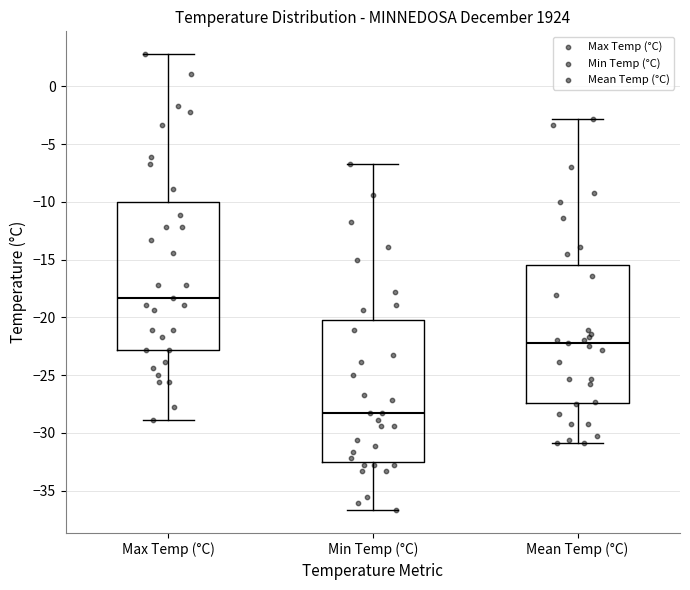

Reading left to right, transcribe this box plot: for each box, give where its median line is, the range the box spans, and where its two whiskers end, as read against the y-axis. The values are not printed on the chart, so give them approximately, as read against the axis.

Max Temp (°C): median -18.5, box -23.0 to -10.0, whiskers -29.0 to 3.0
Min Temp (°C): median -28.5, box -32.5 to -20.0, whiskers -36.5 to -6.5
Mean Temp (°C): median -22.0, box -27.5 to -15.5, whiskers -31.0 to -3.0